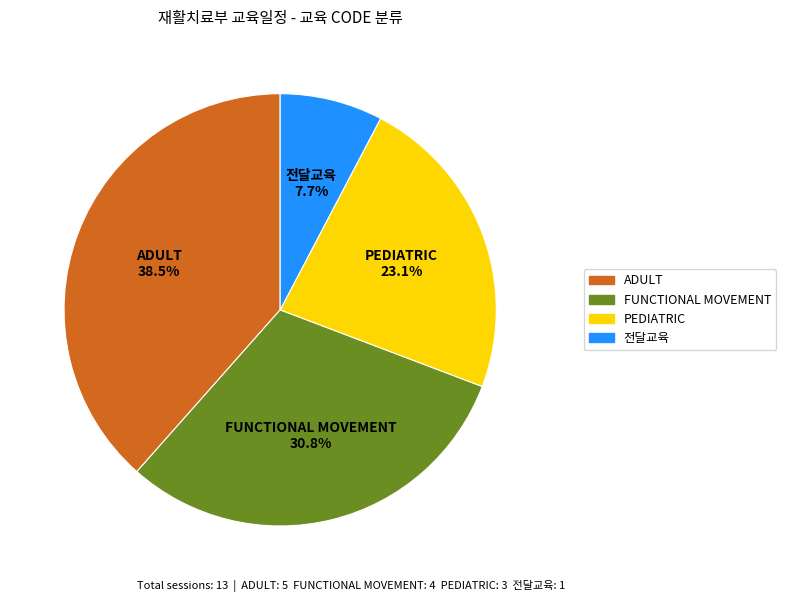

Is there any slice that represents more than half of the pie?

No